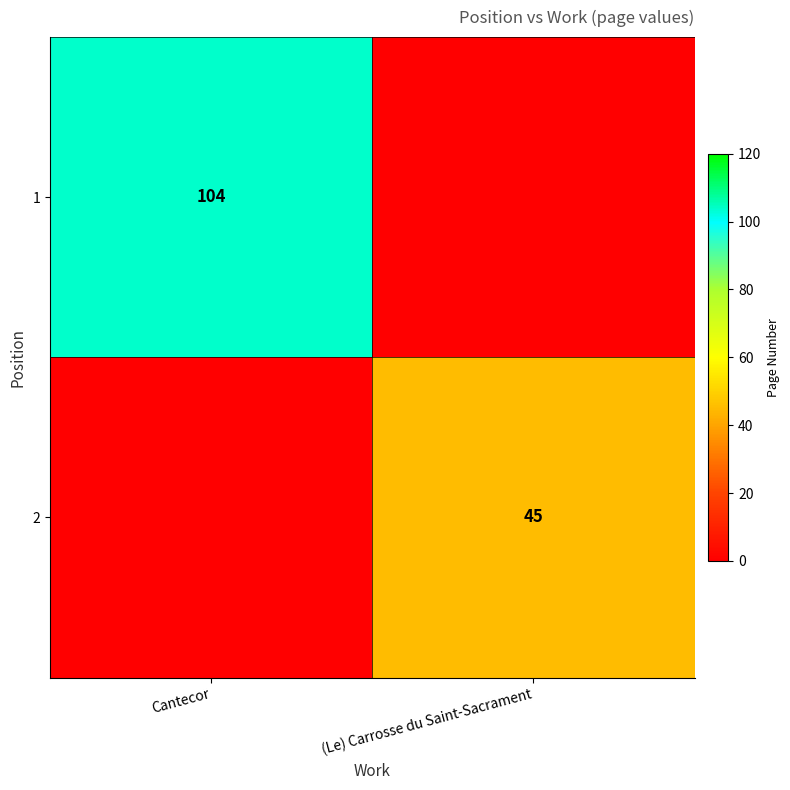

Is it true that 1 equals 162 at Cantecor?

False